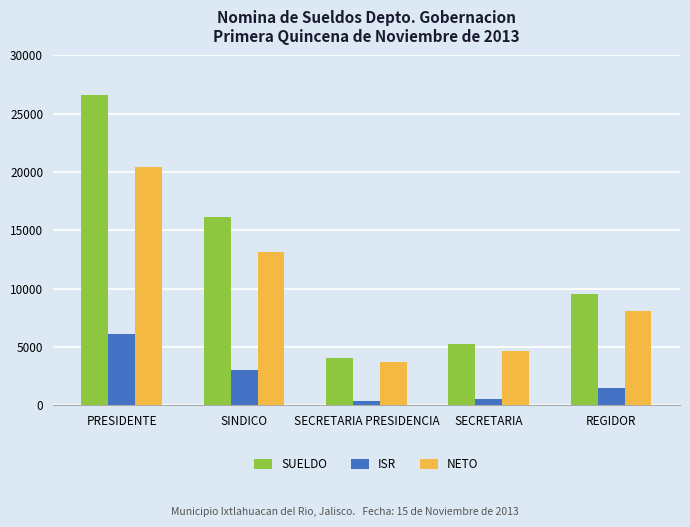

At SINDICO, list the series in order from smallest to largest.

ISR, NETO, SUELDO